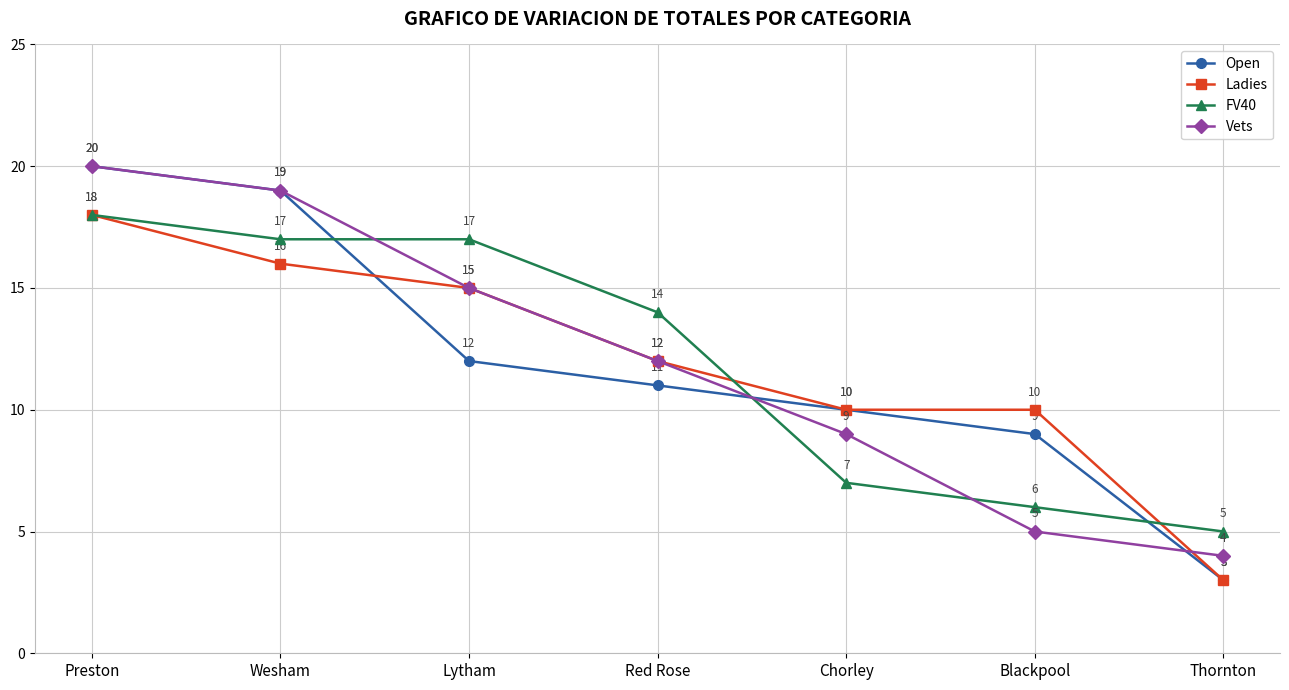

Where do FV40 and Vets first cross each other?

Wesham and Lytham